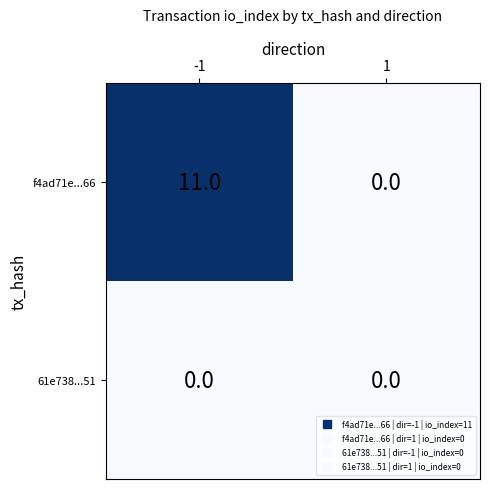

How many series are shown in this chart?

2